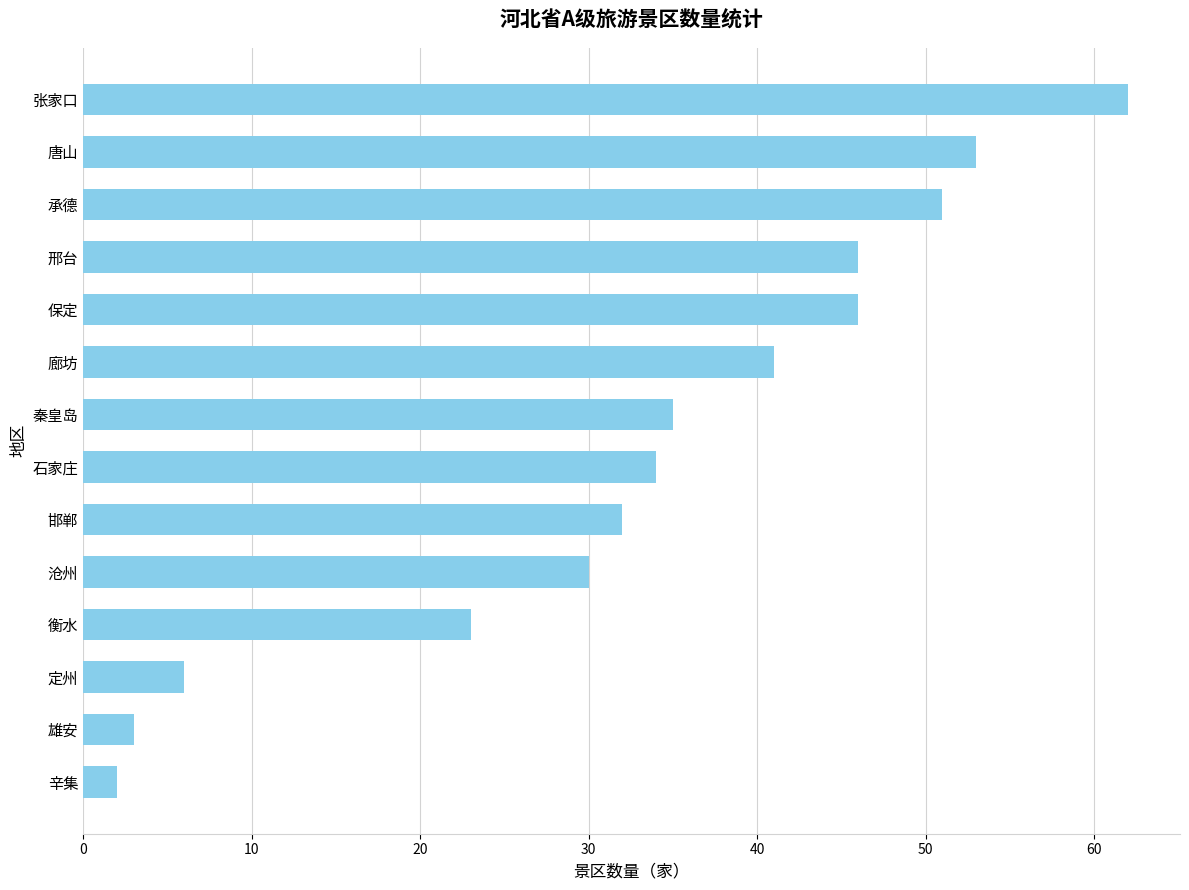

What is the sum of all values?

464